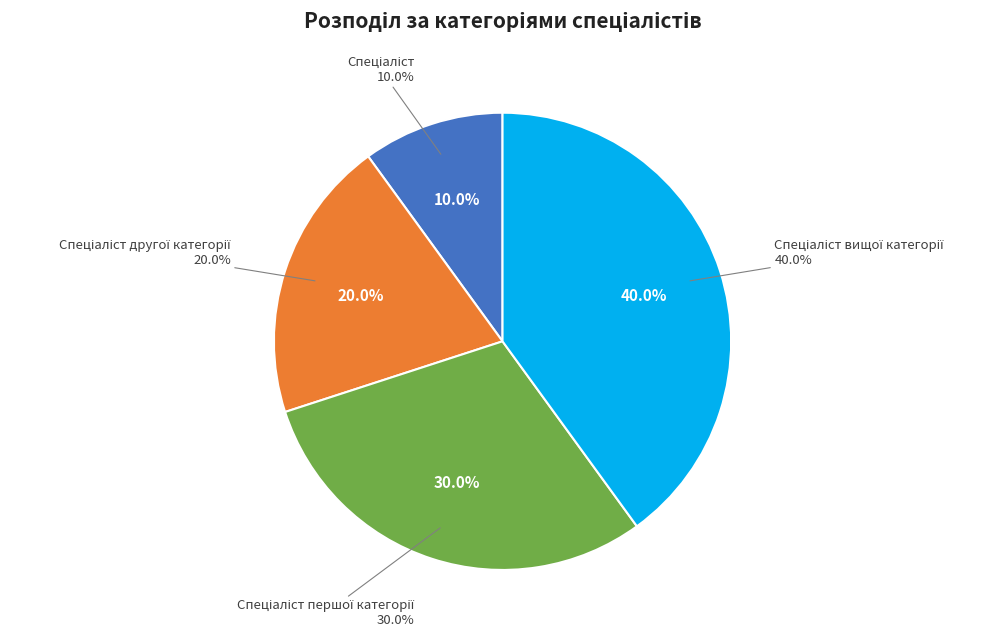

To the nearest percent, what is the combined percentage of Спеціаліст другої категорії and Спеціаліст вищої категорії?

60%